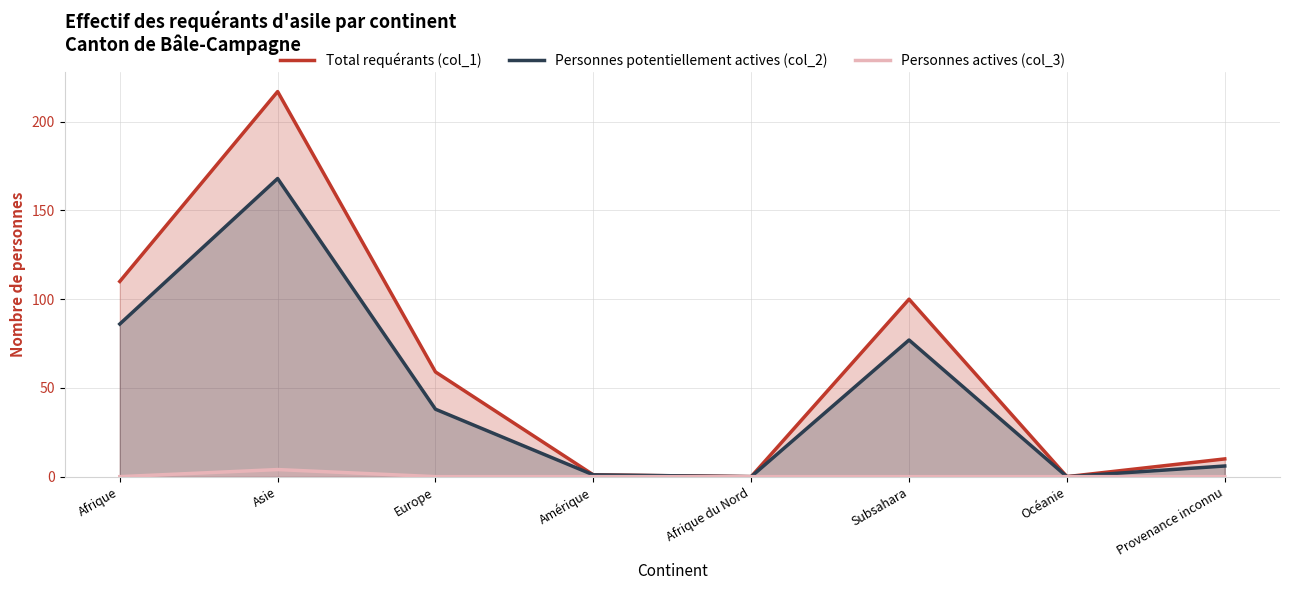

What is the difference between the maximum and minimum values in the Personnes potentiellement actives (col_2) series?

168